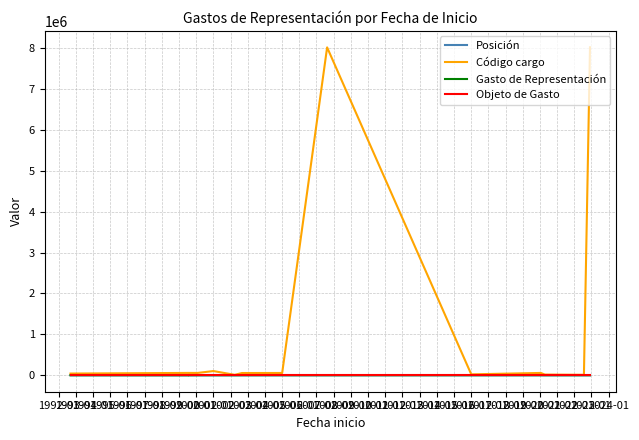

Is this an area chart (filled region under the line)?

No